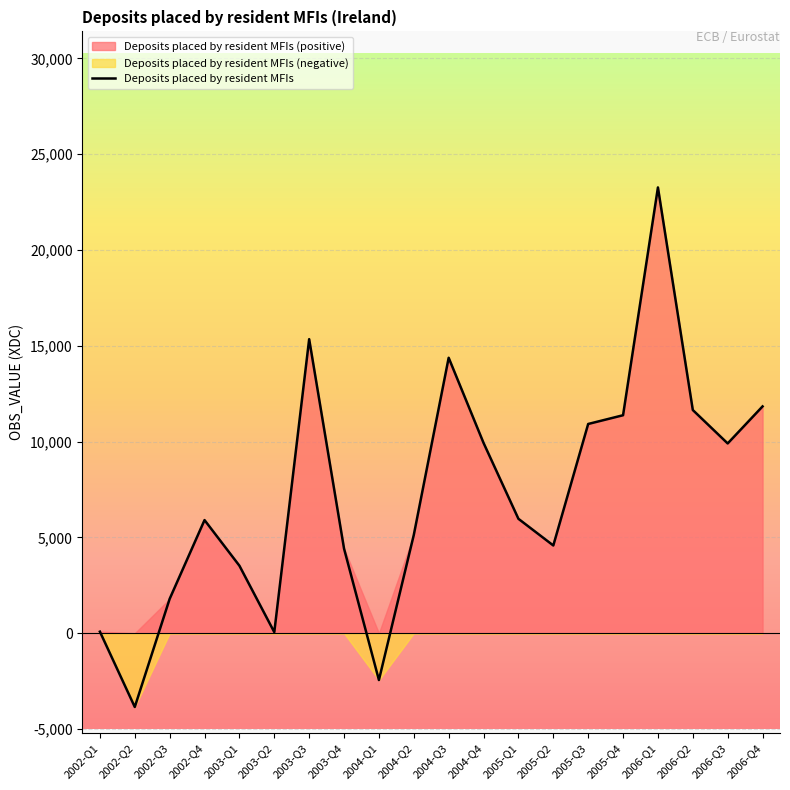

List the labels in order of value, largest first.

2006-Q1, 2003-Q3, 2004-Q3, 2006-Q4, 2006-Q2, 2005-Q4, 2005-Q3, 2004-Q4, 2006-Q3, 2005-Q1, 2002-Q4, 2004-Q2, 2005-Q2, 2003-Q4, 2003-Q1, 2002-Q3, 2002-Q1, 2003-Q2, 2004-Q1, 2002-Q2